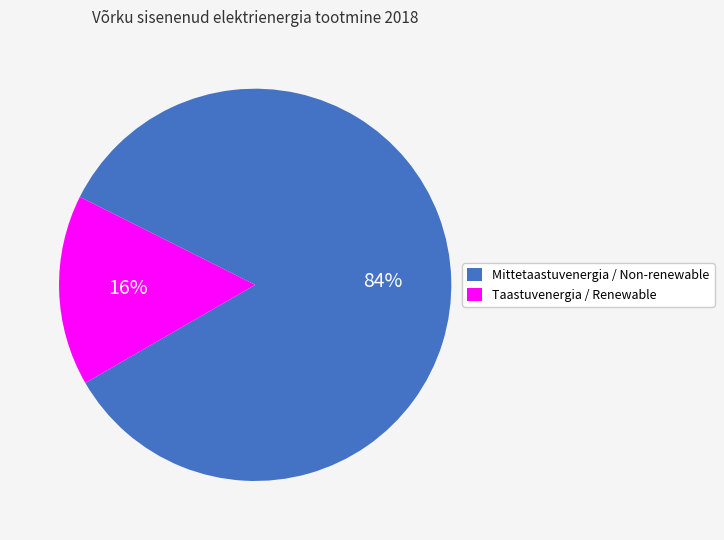

How many slices are in this pie chart?

2